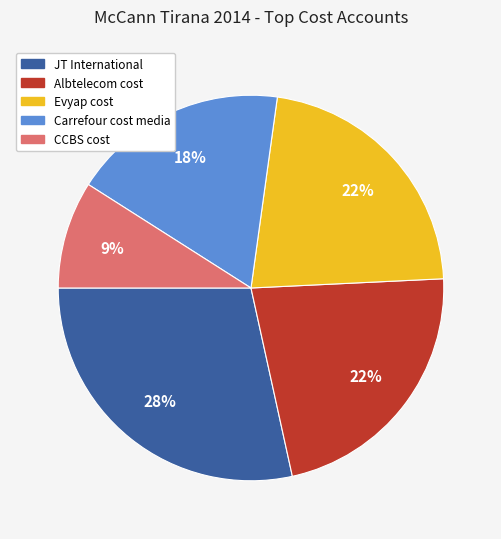

Is the sum of Albtelecom cost and Evyap cost greater than half?

No